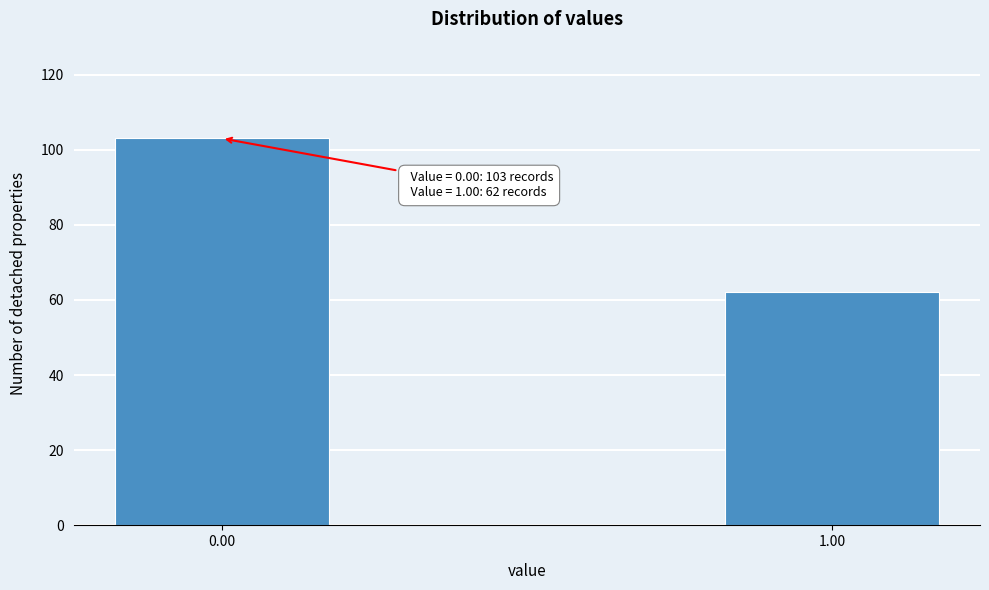

Reading left to right, what are all the values shown in this chart?

103	62